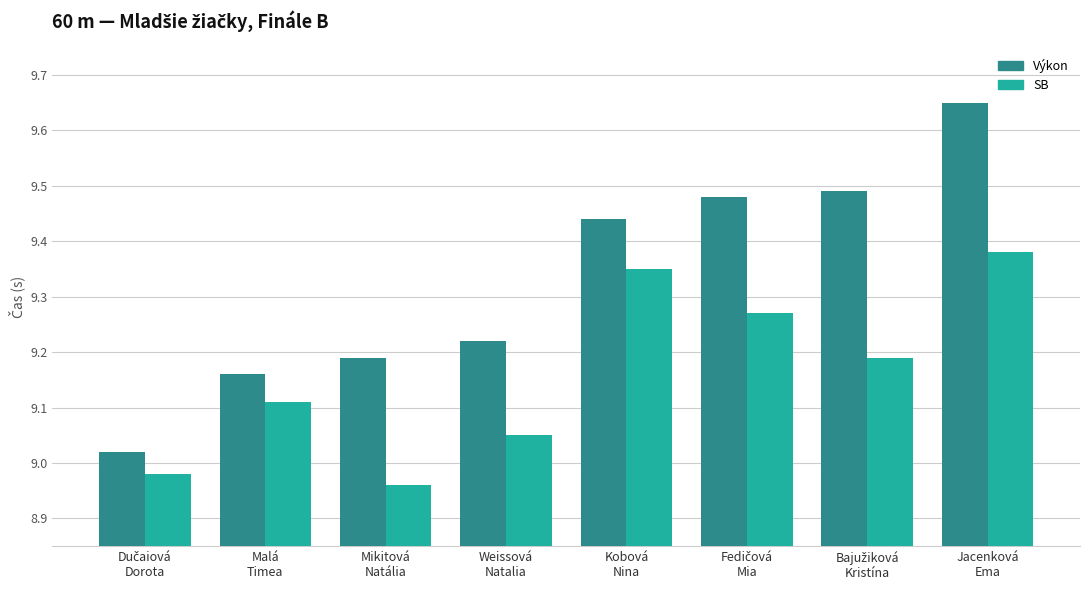

What is the label of the 3rd bar from the left?

Mikitová
Natália